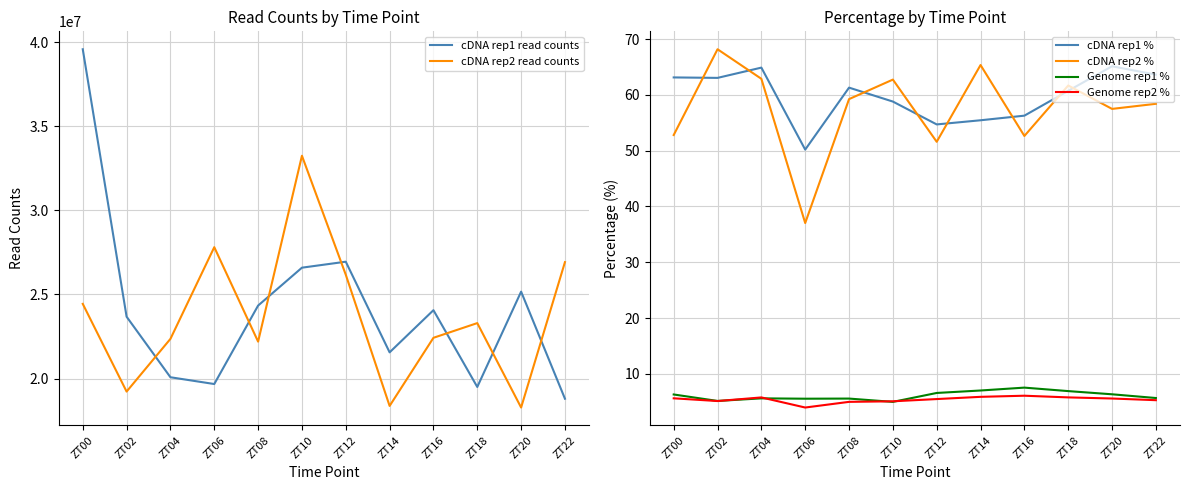

Reading left to right, what are all the values shown in this chart?

cDNA rep1 read counts: 39583772.0	23678961.0	20078488.0	19675570.0	24341048.0	26594502.0	26949729.0	21560227.0	24066356.0	19500733.0	25168879.0	18801905.0
cDNA rep2 read counts: 24441754.0	19227020.0	22361111.0	27813716.0	22196692.0	33249707.0	26175251.0	18373501.0	22424725.0	23298563.0	18277994.0	26925165.0
cDNA rep1 %: 63.1	63.0	64.9	50.2	61.3	58.8	54.7	55.4	56.3	60.7	65.1	63.6
cDNA rep2 %: 52.8	68.2	62.9	37.0	59.2	62.7	51.6	65.3	52.6	61.7	57.5	58.4
Genome rep1 %: 6.3	5.2	5.6	5.6	5.6	5.0	6.6	7.0	7.6	6.9	6.4	5.7
Genome rep2 %: 5.6	5.1	5.8	4.0	5.0	5.1	5.5	5.9	6.1	5.8	5.6	5.3